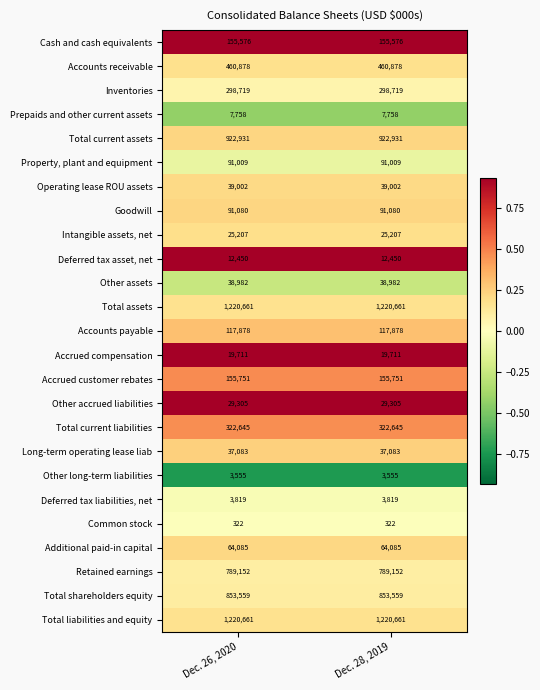

What is the maximum value shown in the chart?

1220661